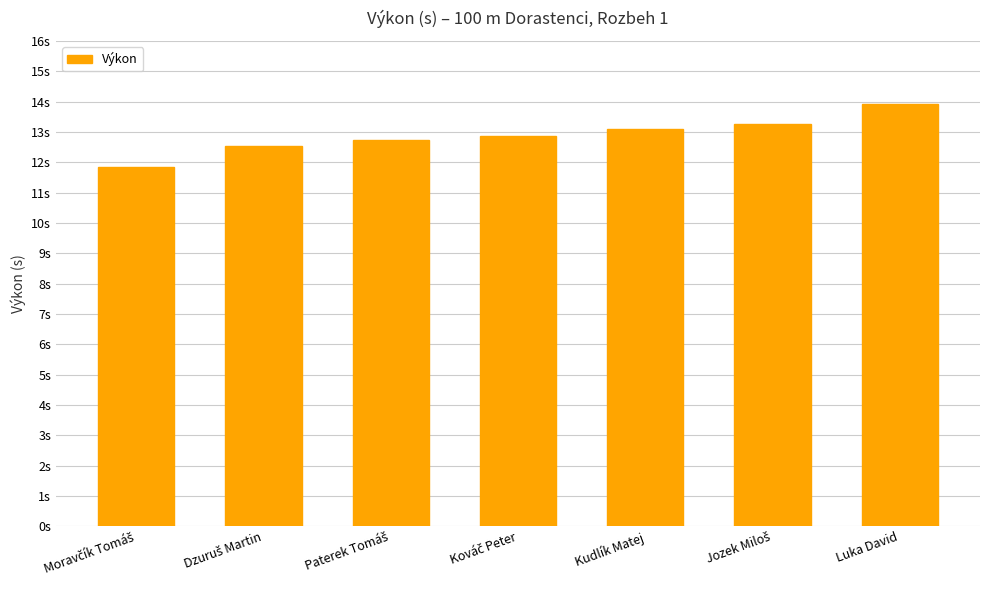

What is the value of the 6th bar from the left?

13.3